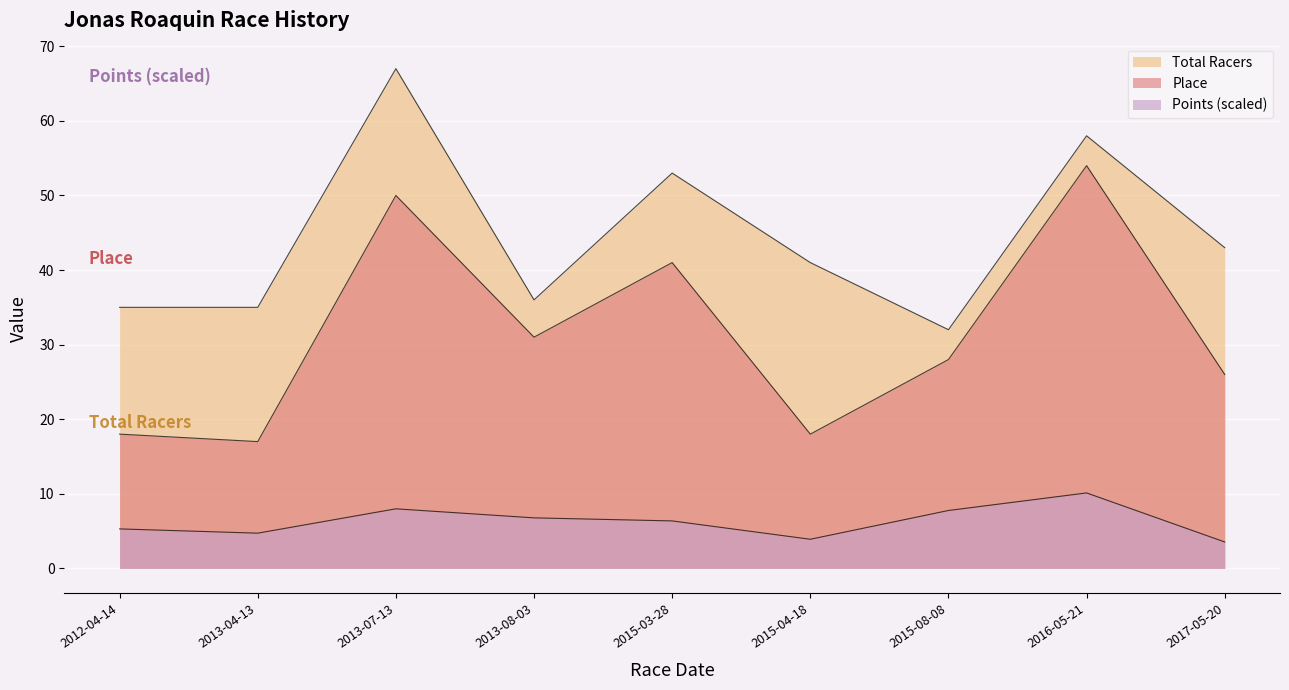

Reading left to right, extract all data points from this chart.

Points: 5.3	4.7	8.0	6.8	6.4	3.9	7.8	10.1	3.5
Place: 18.0	17.0	50.0	31.0	41.0	18.0	28.0	54.0	26.0
Total Racers: 35.0	35.0	67.0	36.0	53.0	41.0	32.0	58.0	43.0